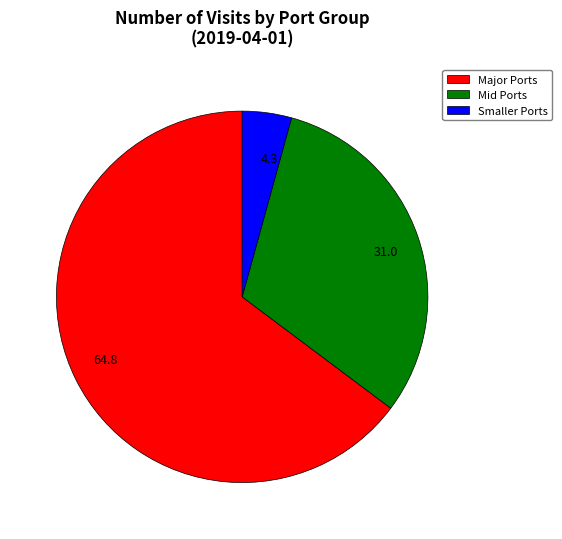

Approximately how many times larger is the value at 64.8 compared to 4.3?

15.1